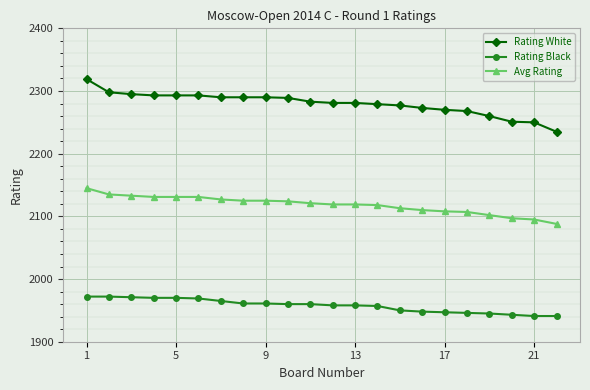

At how many categories does at least one series exceed 2176?

22